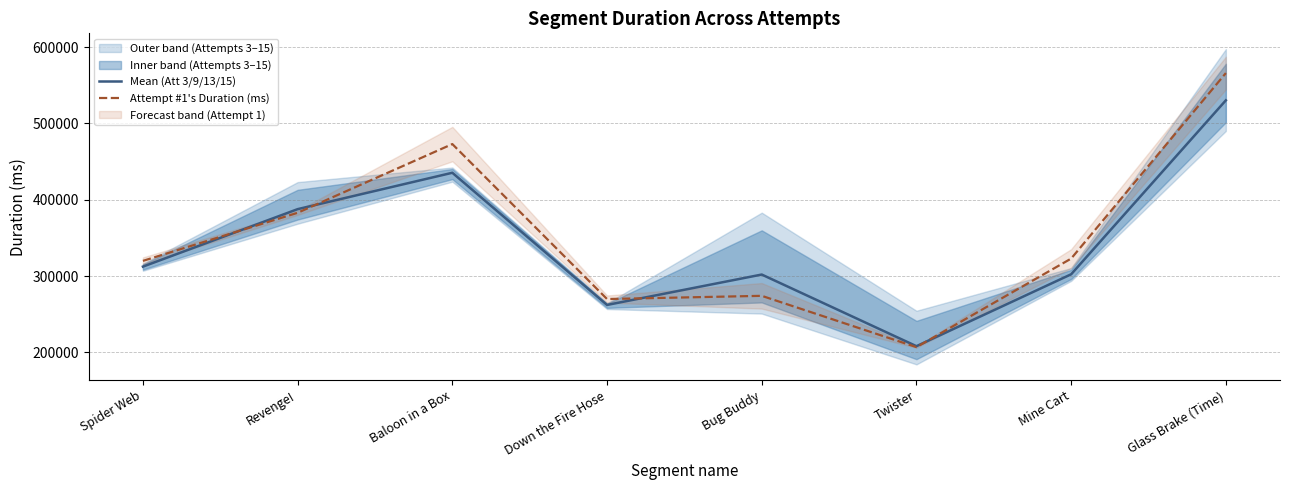

How many values in the Mean (Att 3/9/13/15) series exceed 312460?

4